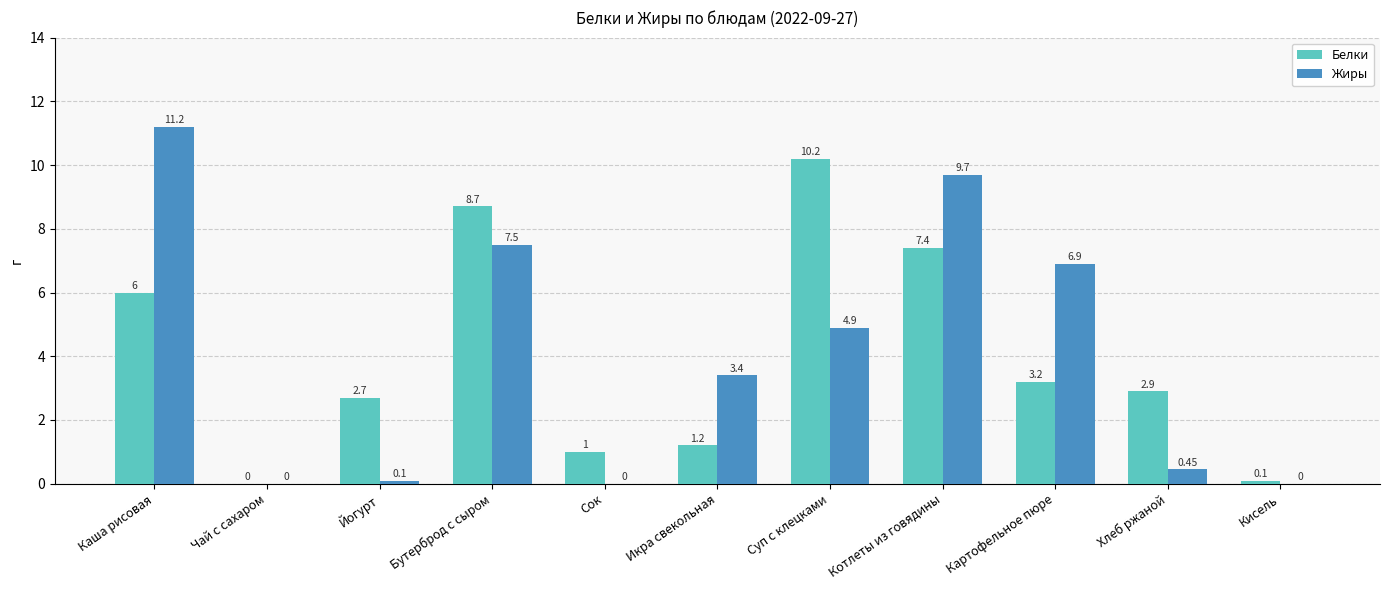

At which label does Белки first exceed 2?

Каша рисовая